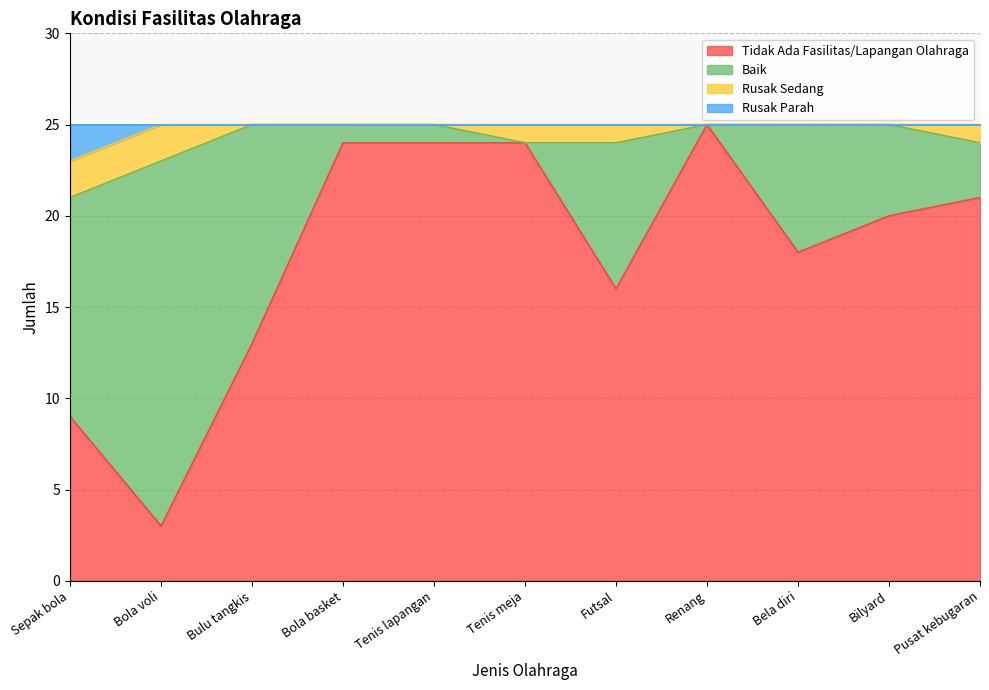

What is the minimum value for Tidak Ada Fasilitas/Lapangan Olahraga?

3